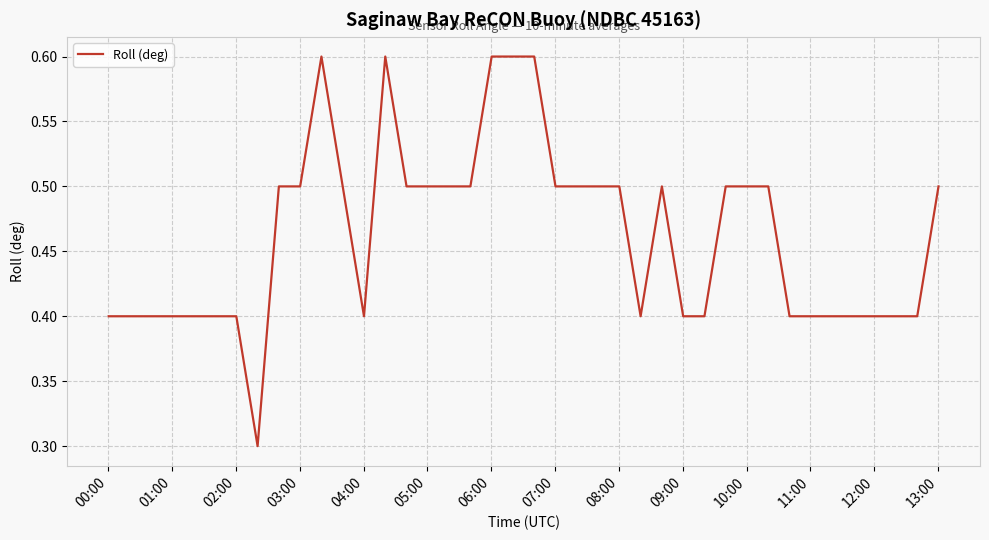

What is the difference between the maximum and minimum values?

0.3